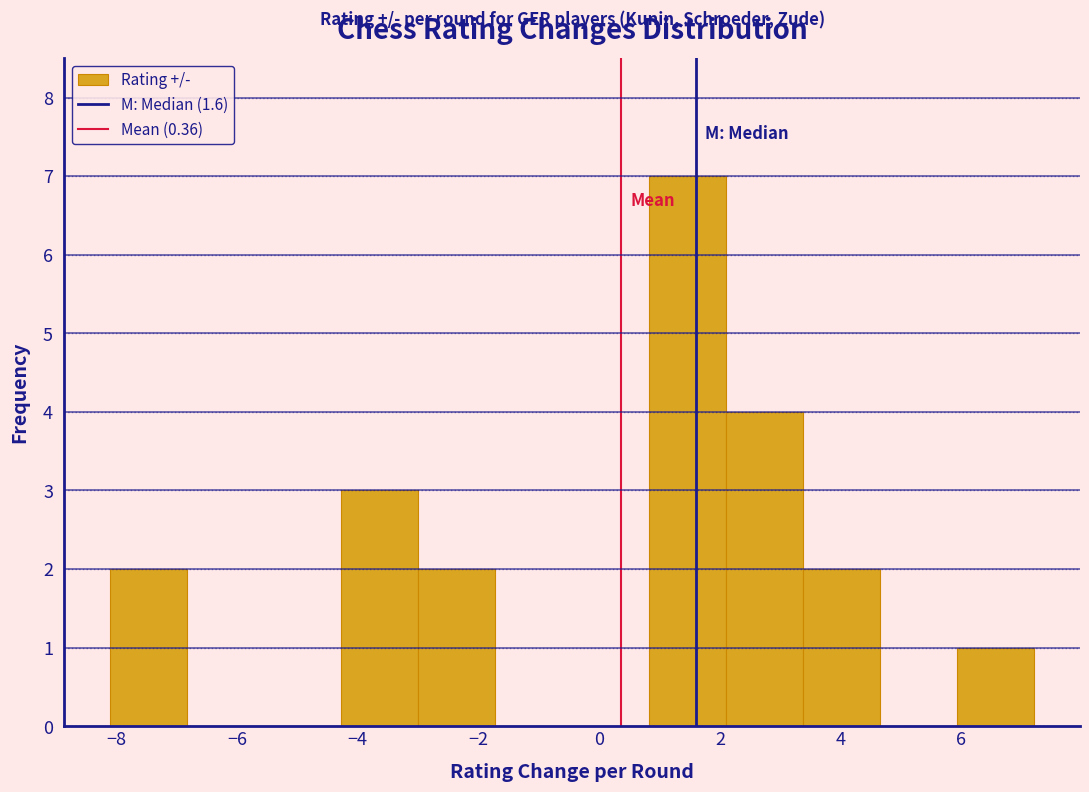

What is the height of the bar covering -3.0 to -1.8 on the x-axis? Neither the bar edges nor the heights are printed on the chart, so give them approximately, as read against the axes.

2